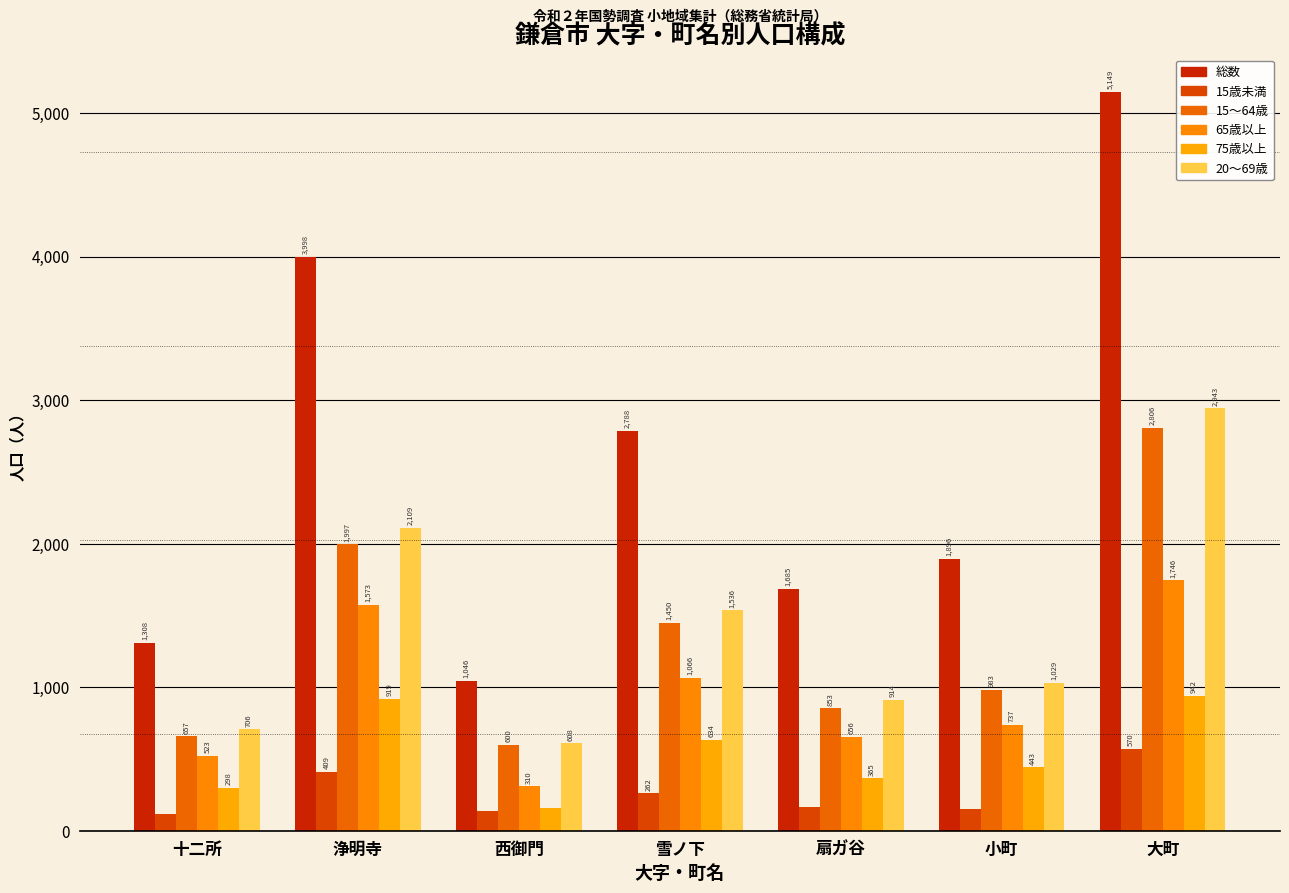

Reading right to left, extract all data points from this chart.

総数: 5149	1896	1685	2788	1046	3998	1308
15歳未満: 570	151	165	262	136	409	118
15～64歳: 2806	983	853	1450	600	1997	657
65歳以上: 1746	737	656	1066	310	1573	523
75歳以上: 942	443	365	634	161	919	298
20～69歳: 2943	1029	914	1536	608	2109	706